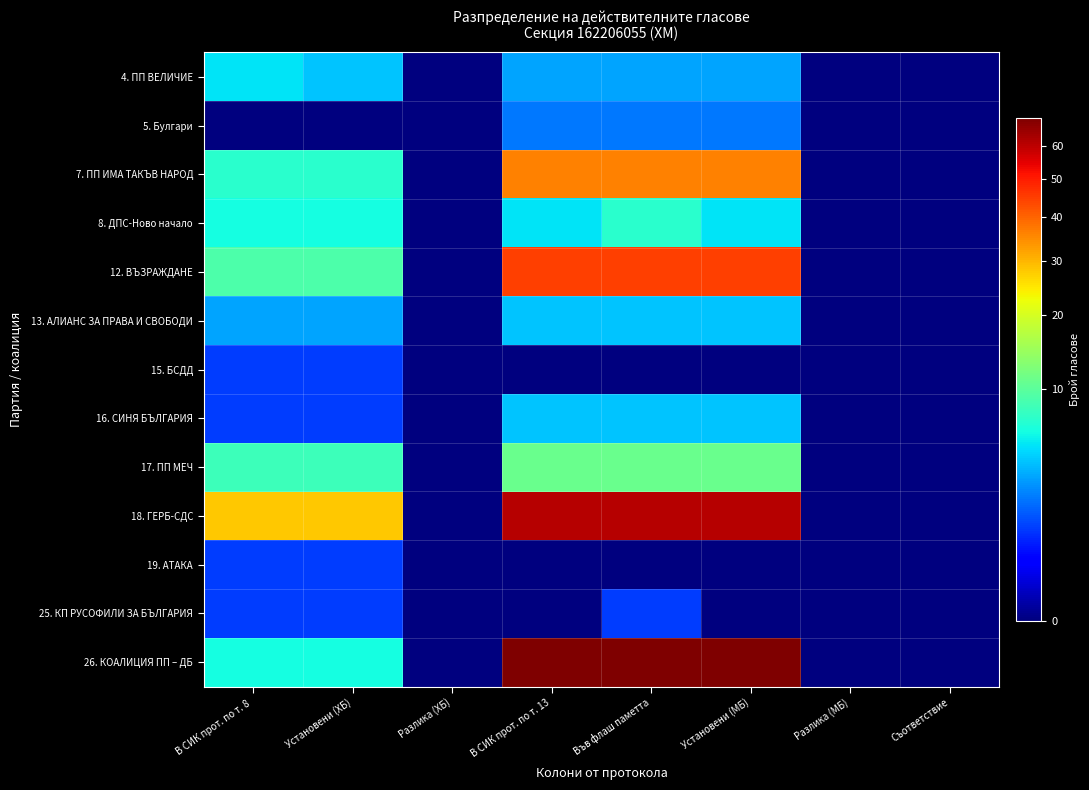

Count the number of categories in the chart.

8